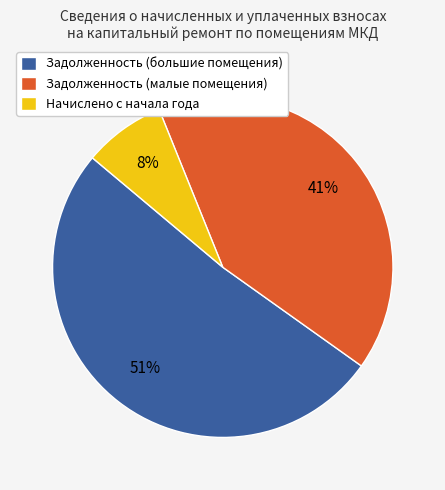

Combined, do Задолженность (малые помещения) and Задолженность (большие помещения) account for over 50%?

Yes